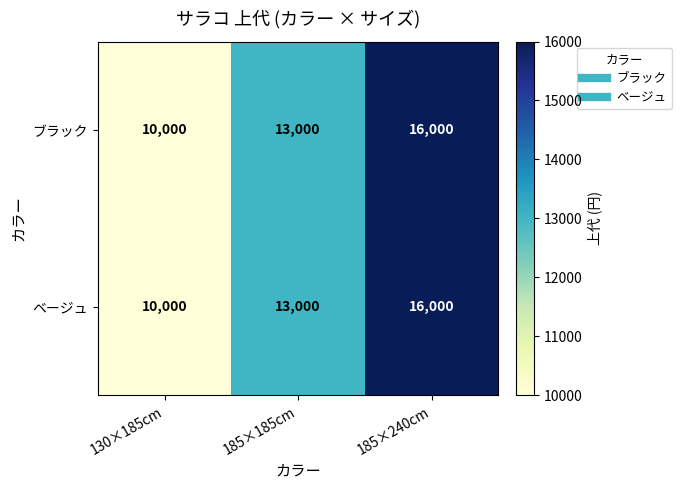

List the labels in order of ベージュ value, smallest first.

130×185cm, 185×185cm, 185×240cm